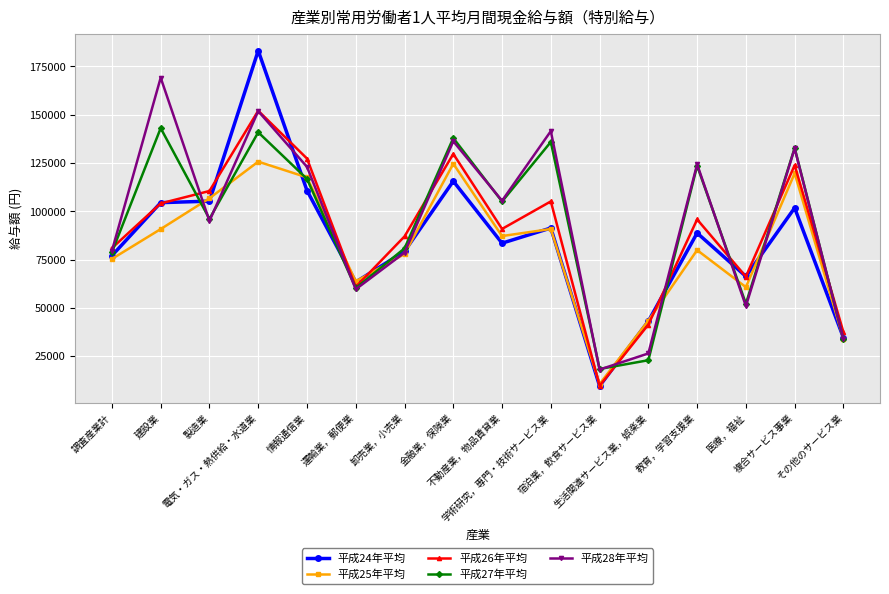

What is the maximum value for 平成25年平均?

125688